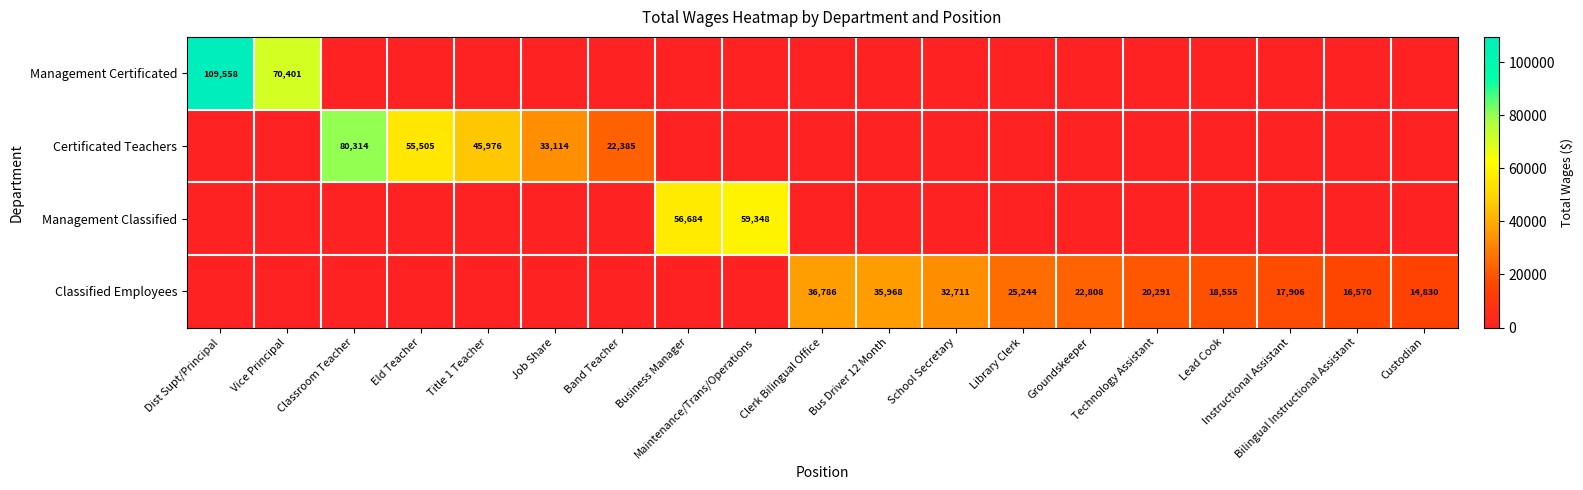

How many distinct data groups are displayed?

4